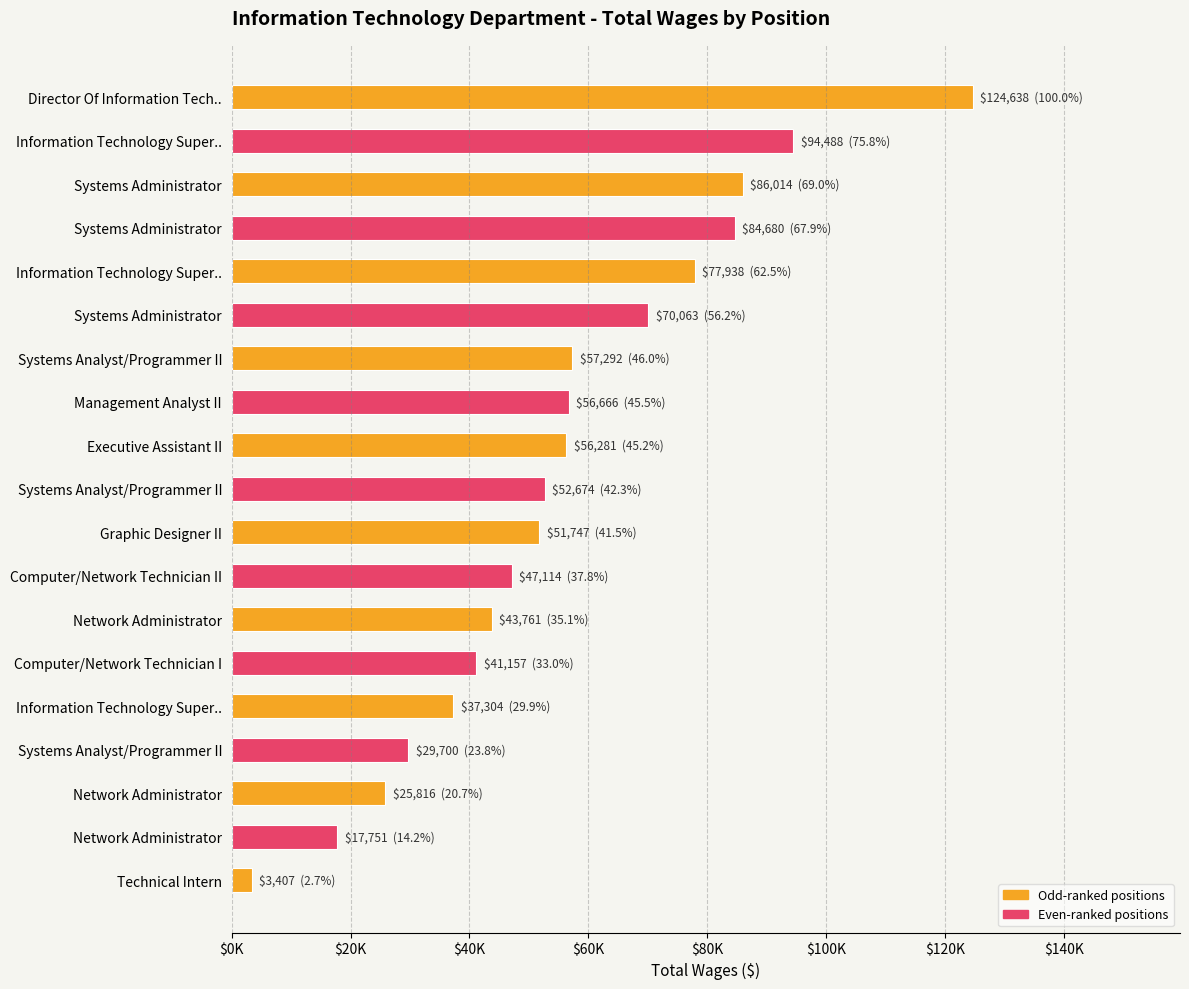

What is the difference between the maximum and minimum values?

121231